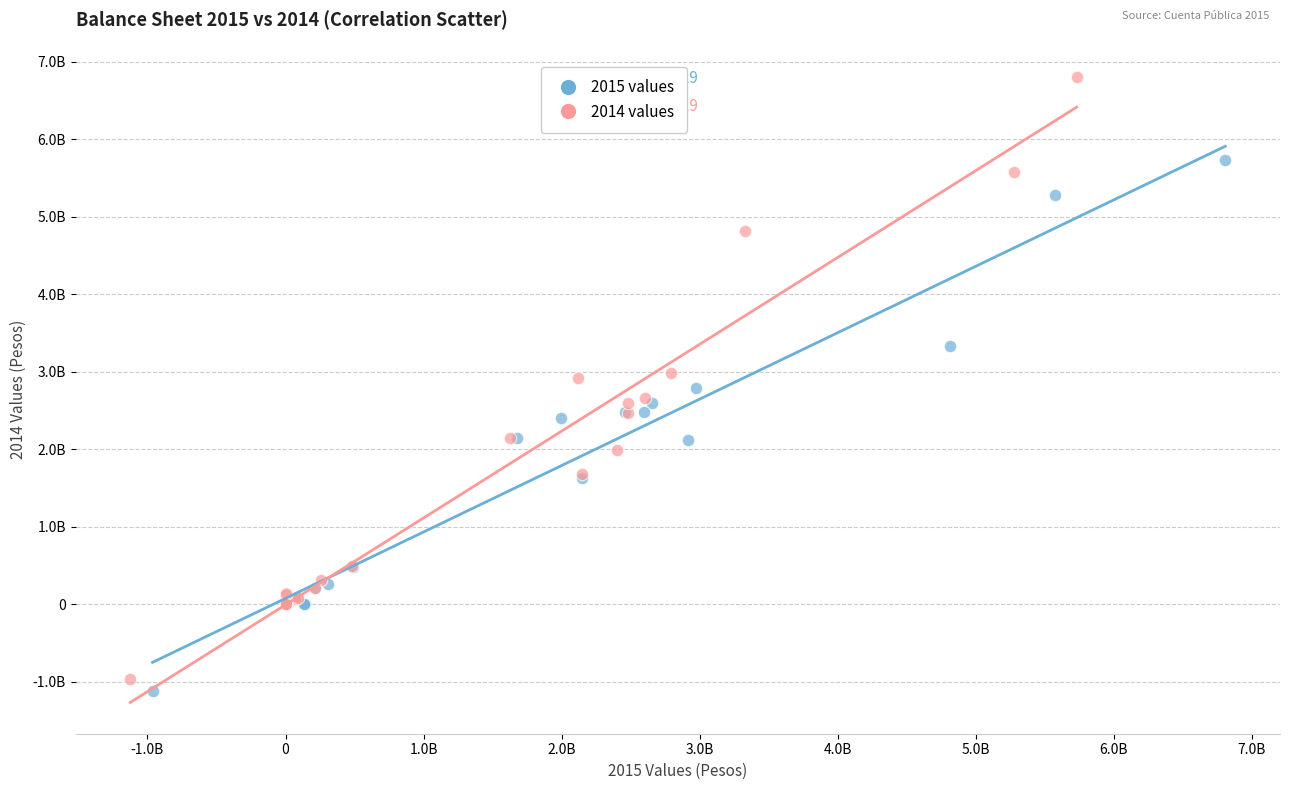

Which series has the largest Y range (max minus min)?

2014 values